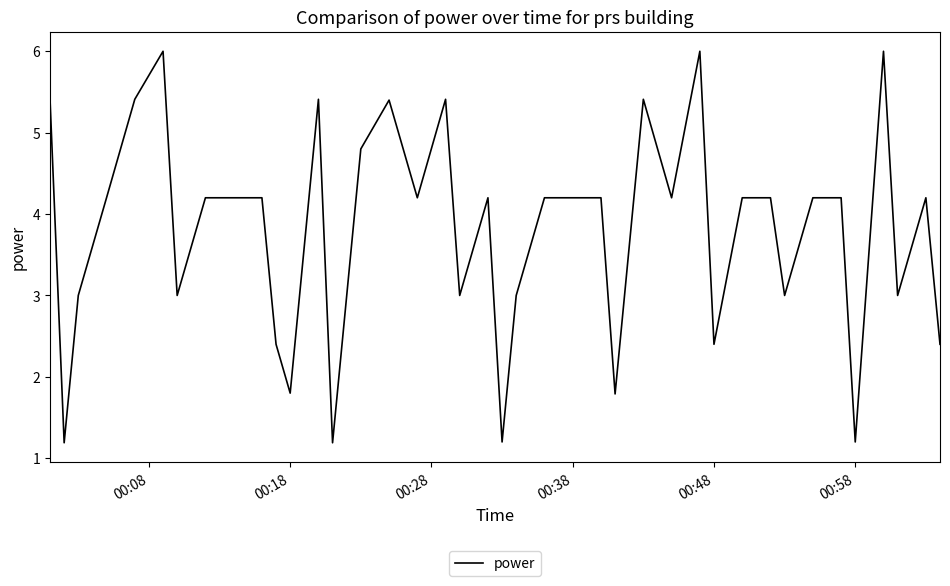

What is the difference between the maximum and minimum values?

4.8